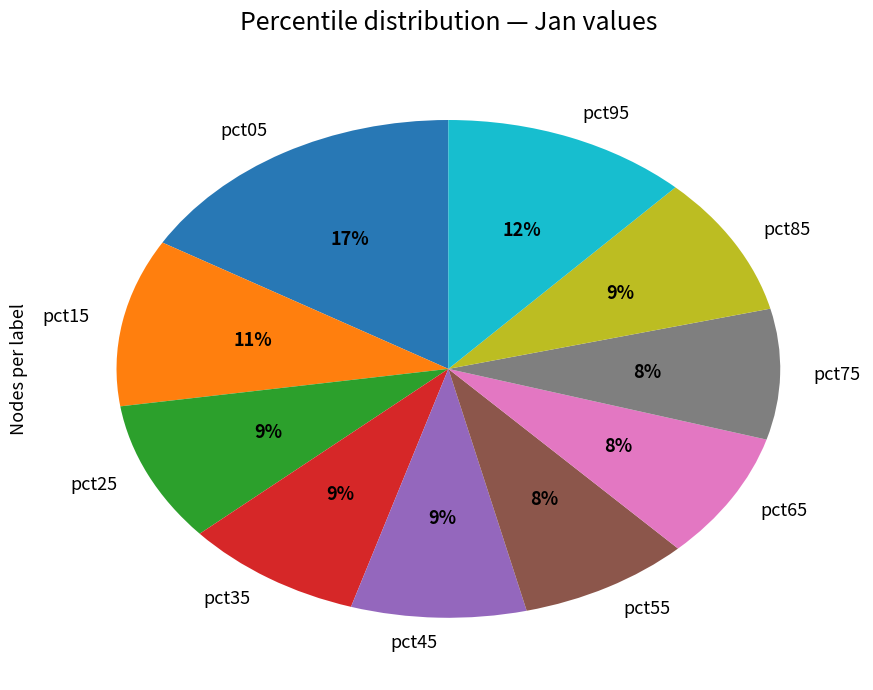

Is there a majority slice in this chart?

No